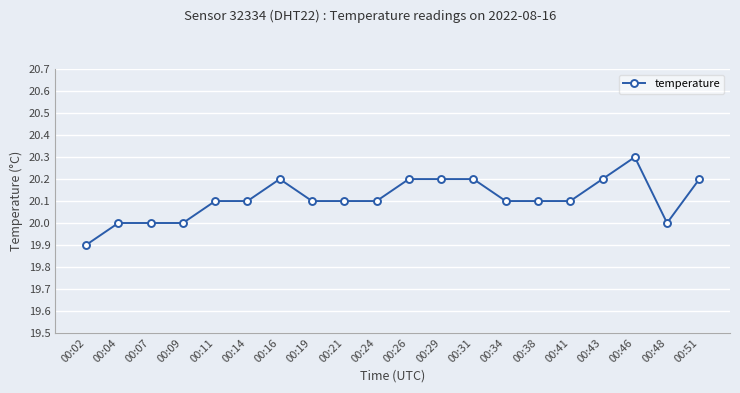

Which has a higher value, 00:48 or 00:11?

00:11